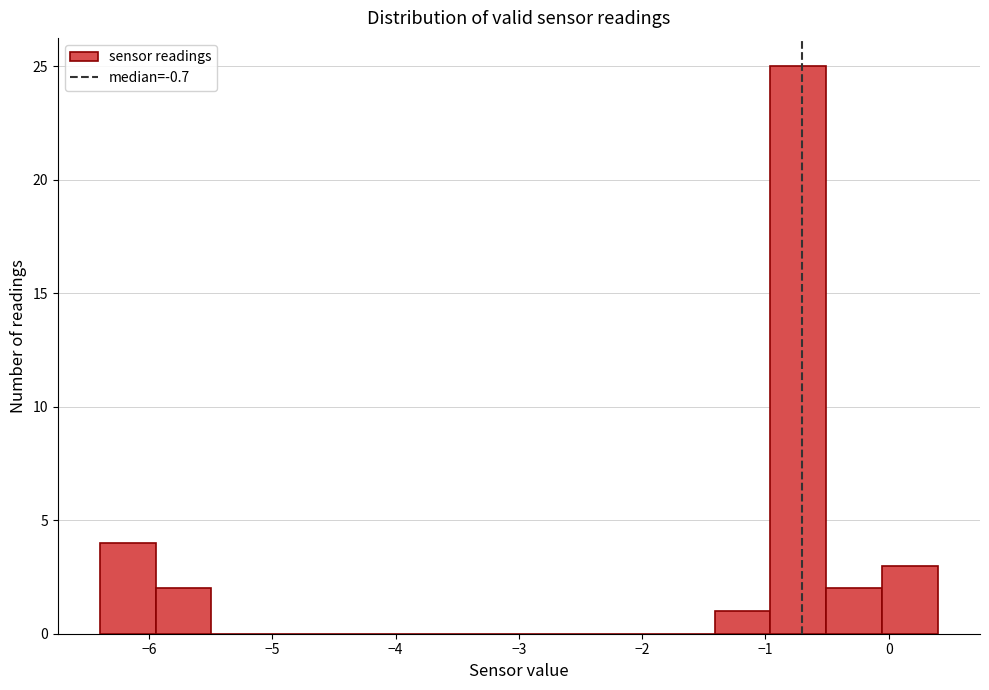

Over which range of the x-axis is the bar tallest?

-1.0 to -0.5